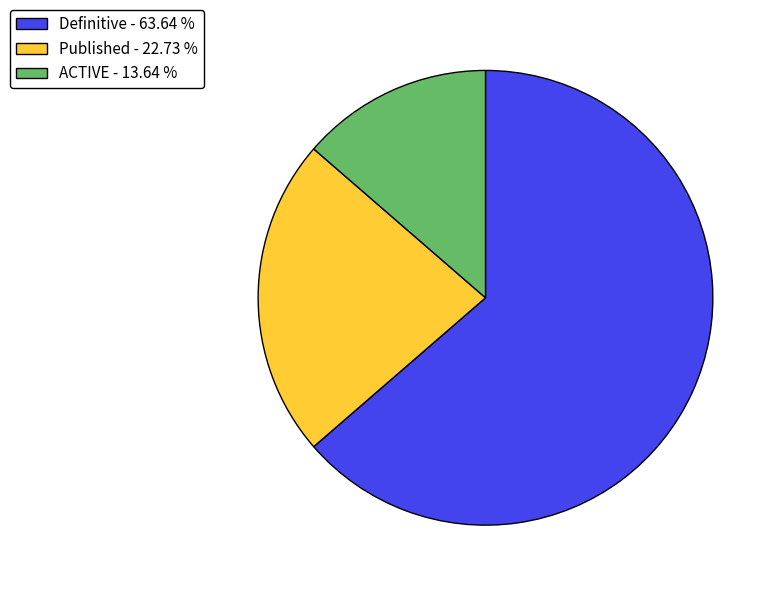

Which category has the smallest portion of the pie?

ACTIVE - 13.64 %